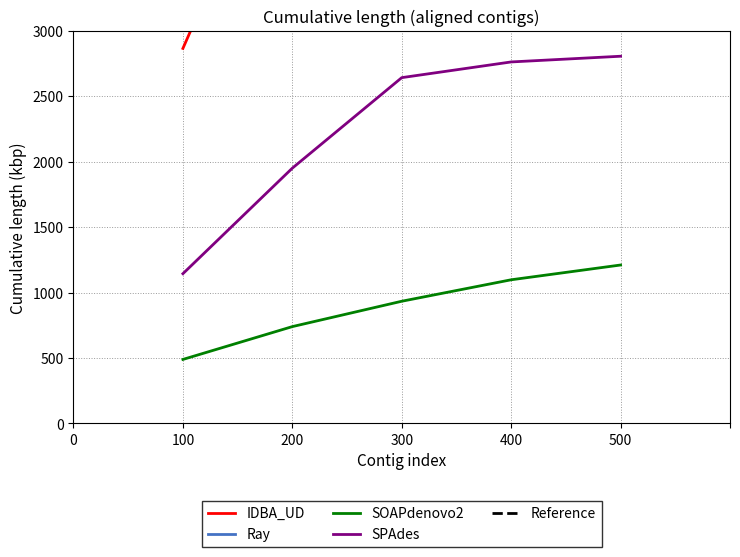

True or false: SOAPdenovo2 and SPAdes intersect in this chart.

False